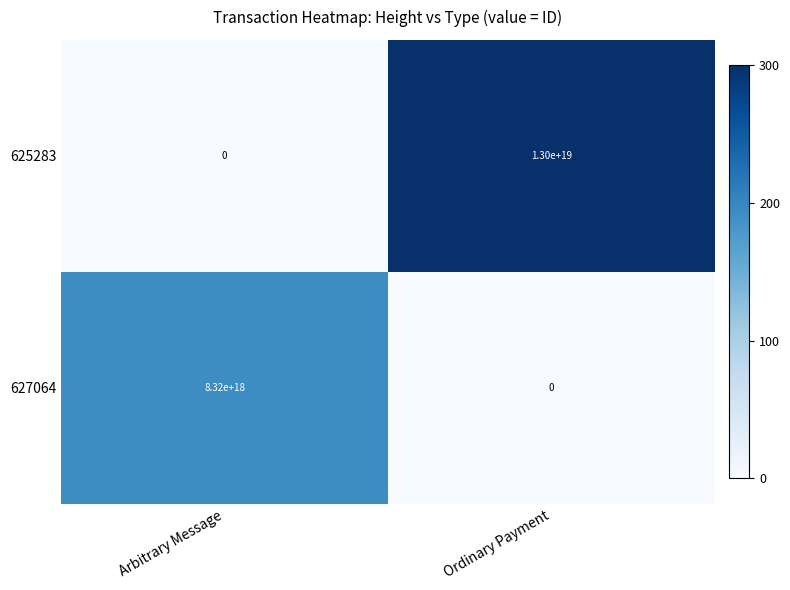

Which category has the highest value in the 625283 series?

Ordinary Payment